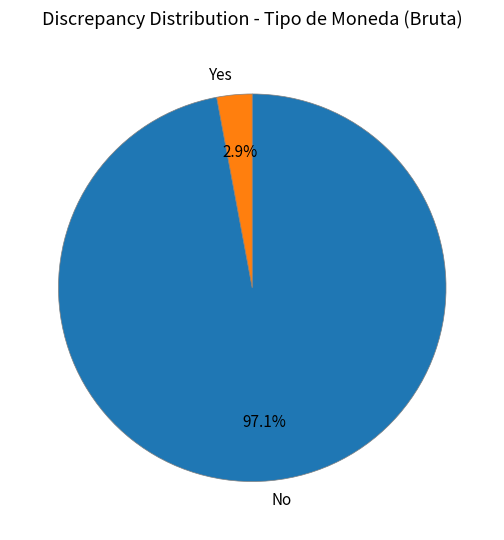

Does Yes account for over 50% of the chart?

No